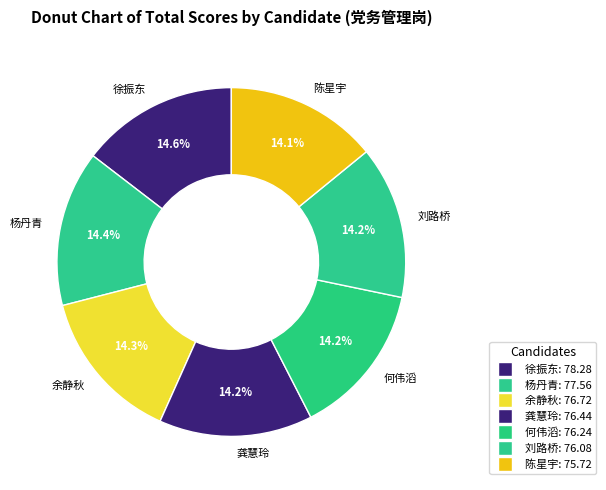

Approximately how many times larger is the value at 刘路桥 compared to 龚慧玲?

1.0